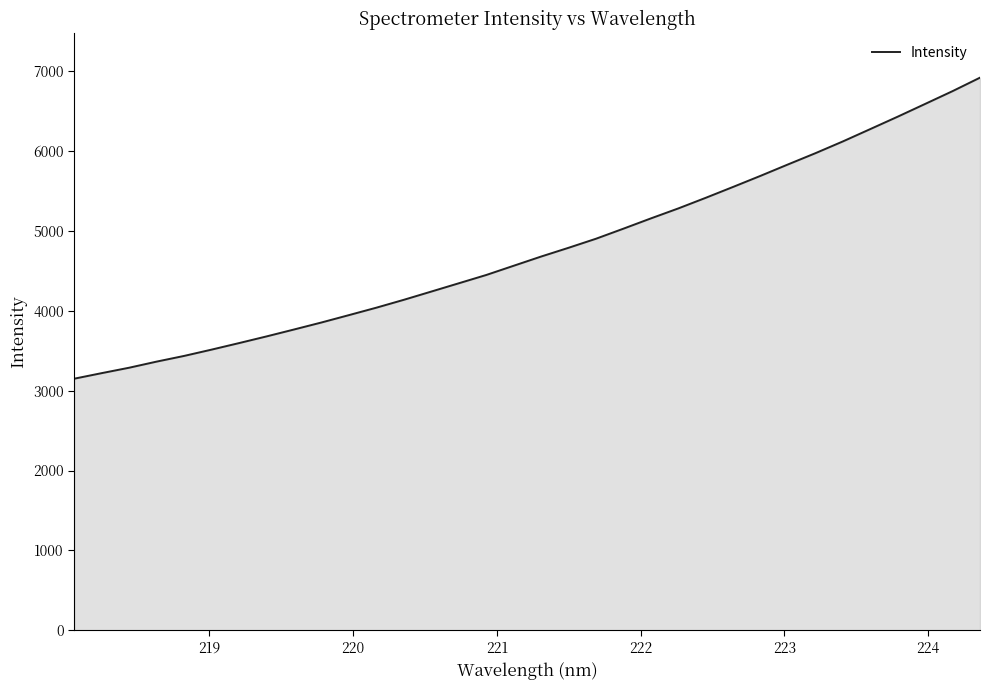

What is the difference between the maximum and minimum values?

3770.1